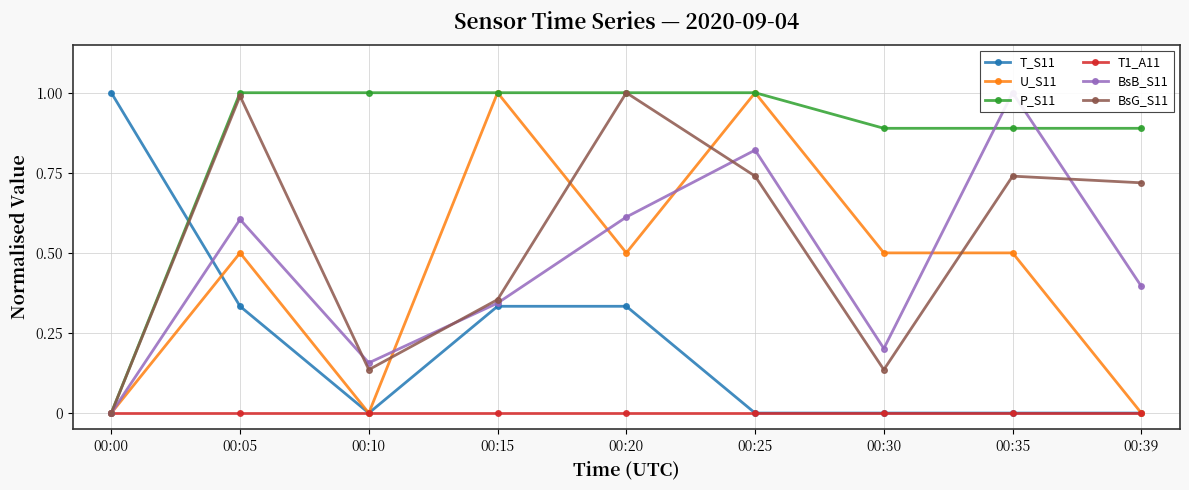

How many interior local peaks does the BsG_S11 series have?

3